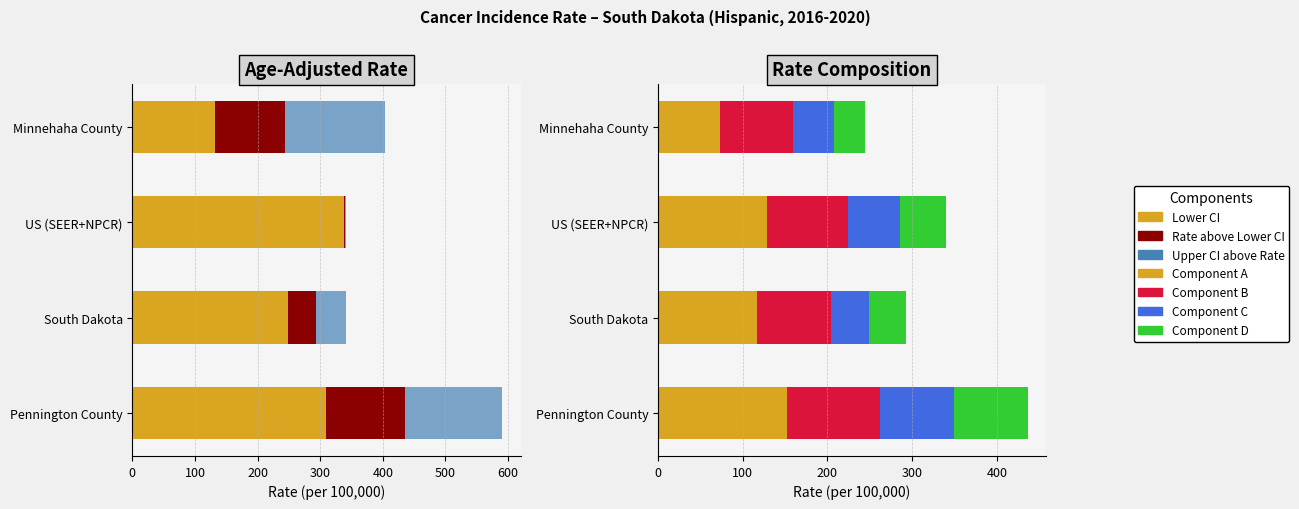

Which series has the largest range (max minus min)?

Lower CI